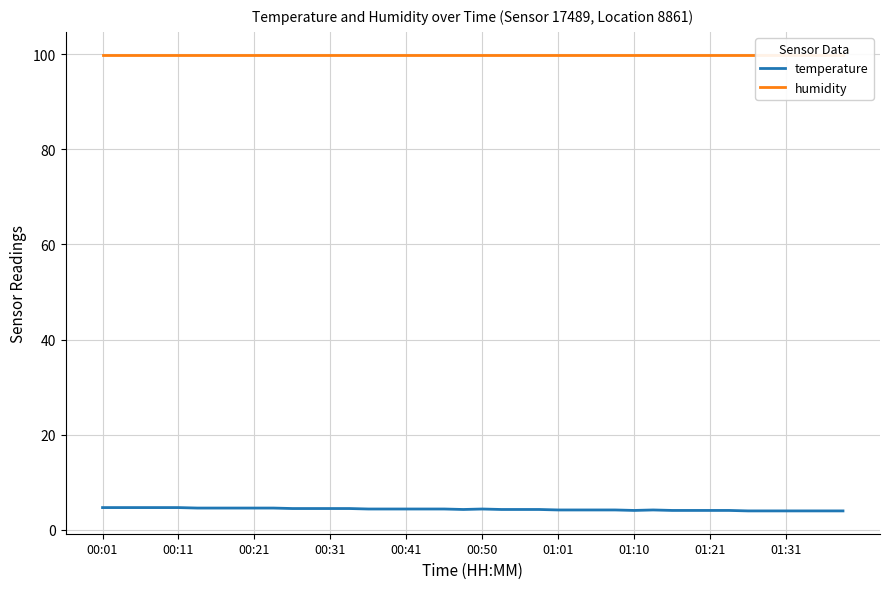

Does the chart have visible grid lines?

Yes